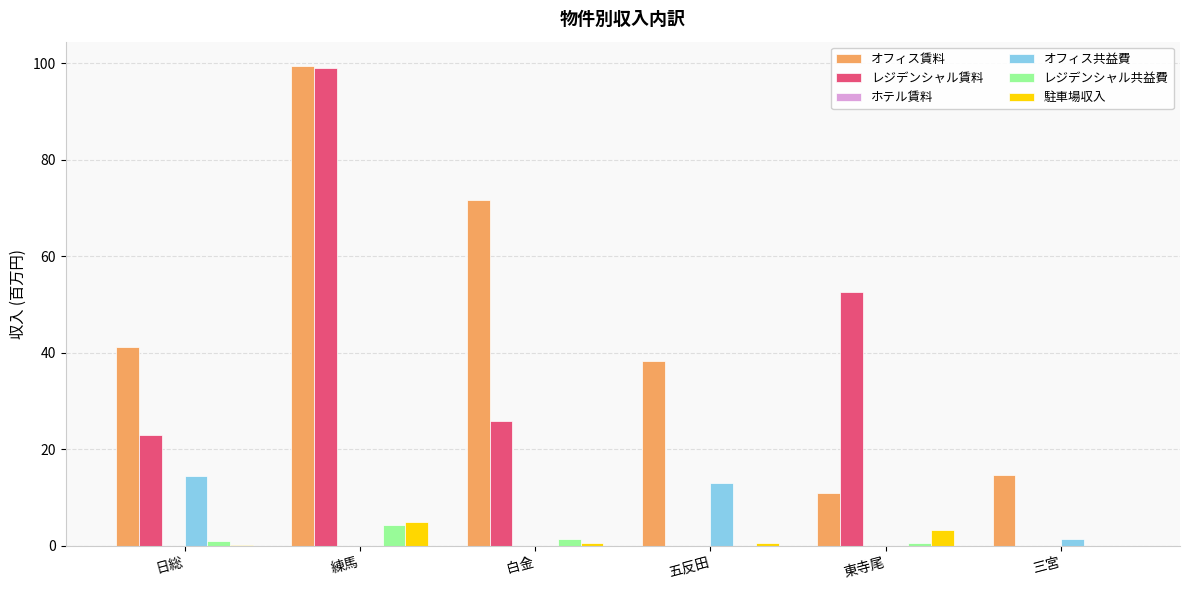

What is the difference between the オフィス賃料 values at 五反田 and 日総?

3.0